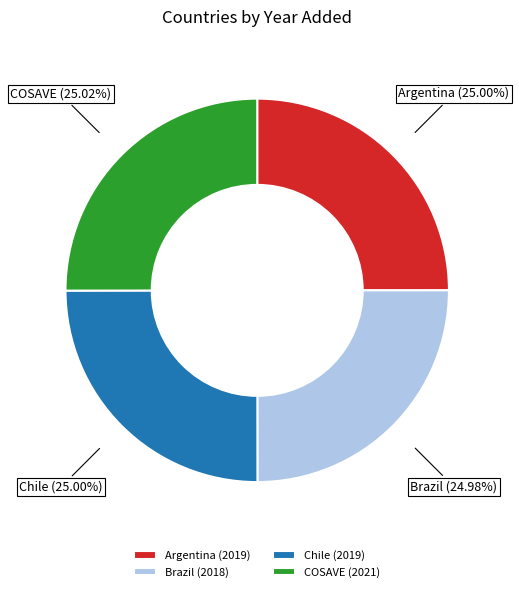

Approximately how many times larger is the value at COSAVE compared to Argentina?

1.0